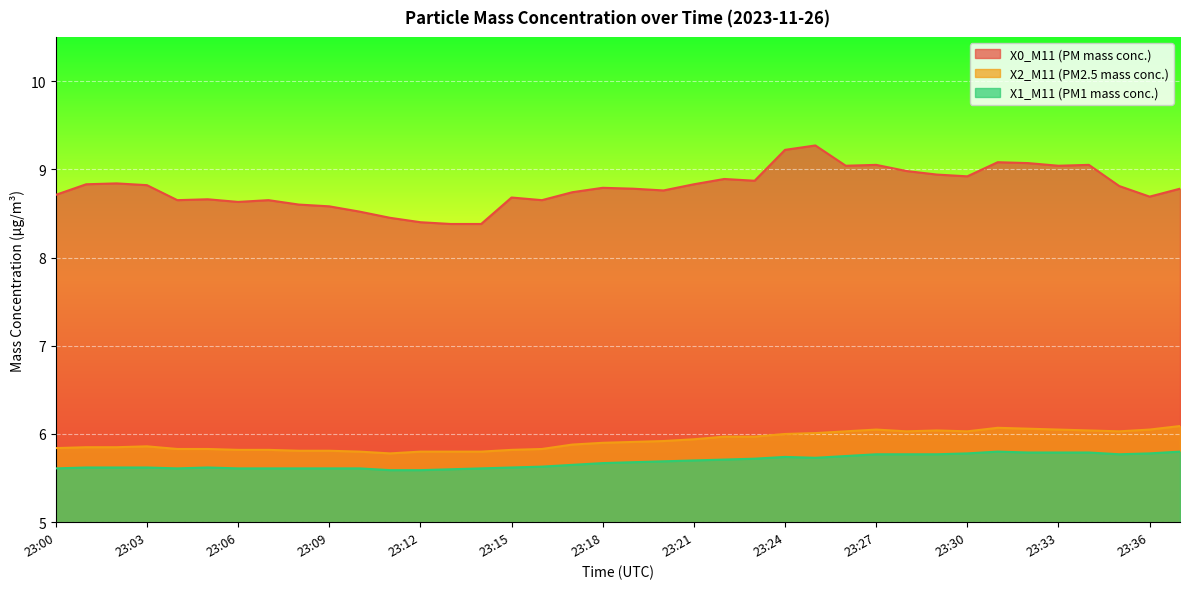

At which category does X2_M11 (PM2.5 mass conc.) reach its first local peak?

23:03